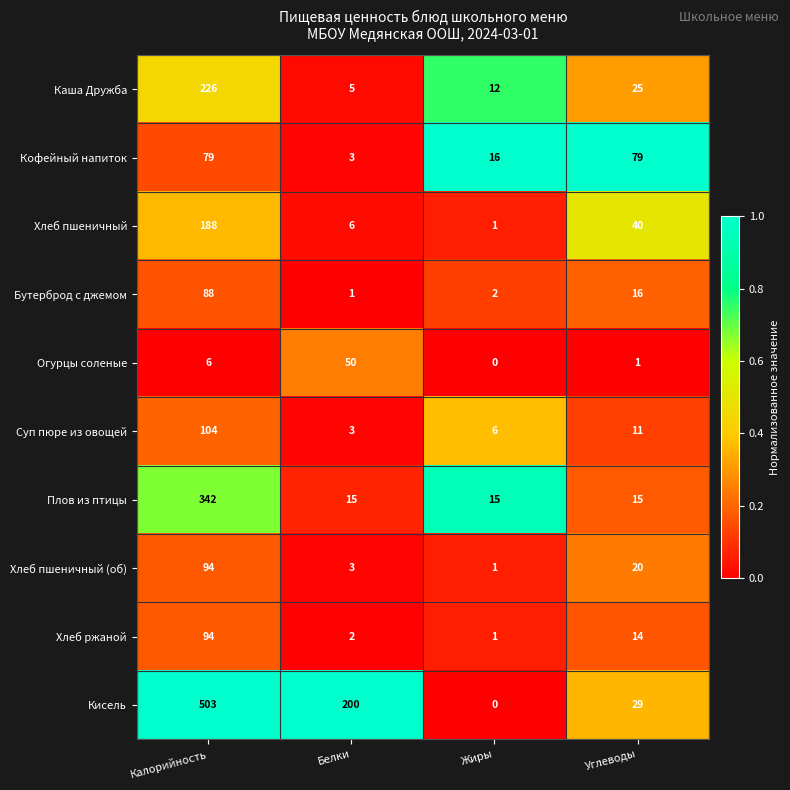

True or false: Хлеб ржаной has a value of 94 at Калорийность.

True